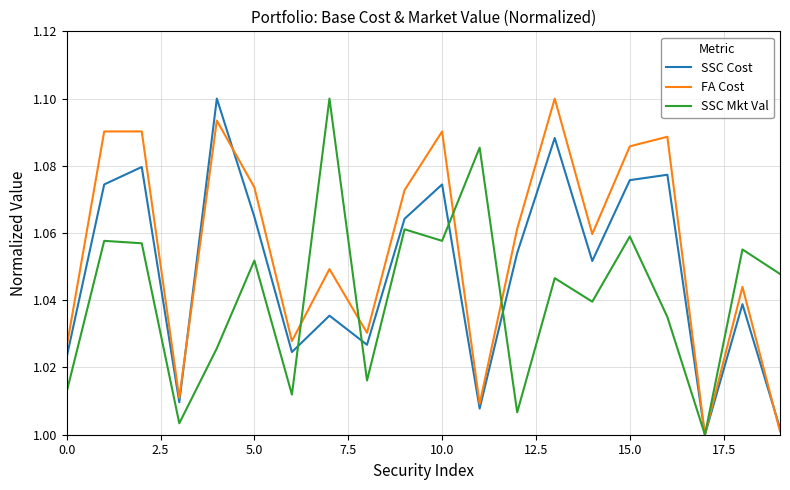

Which series has the largest total across all categories?

FA Cost